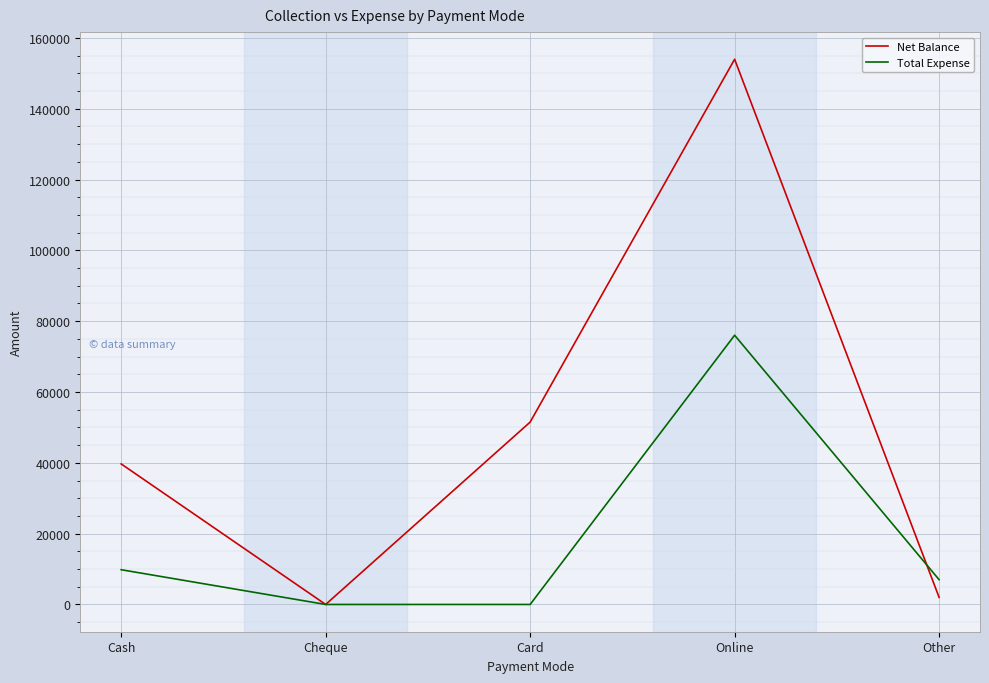

Which category has the highest value in the Total Expense series?

Online